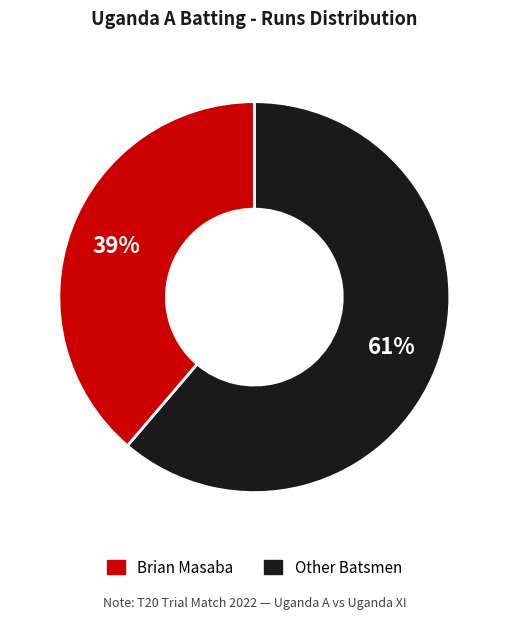

Is there any slice that represents more than half of the pie?

Yes